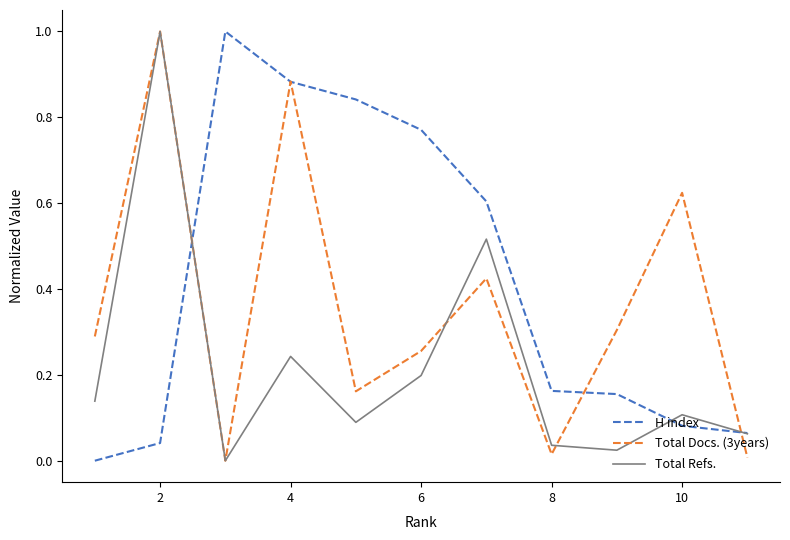

How many values in Total Refs. are above zero?

10